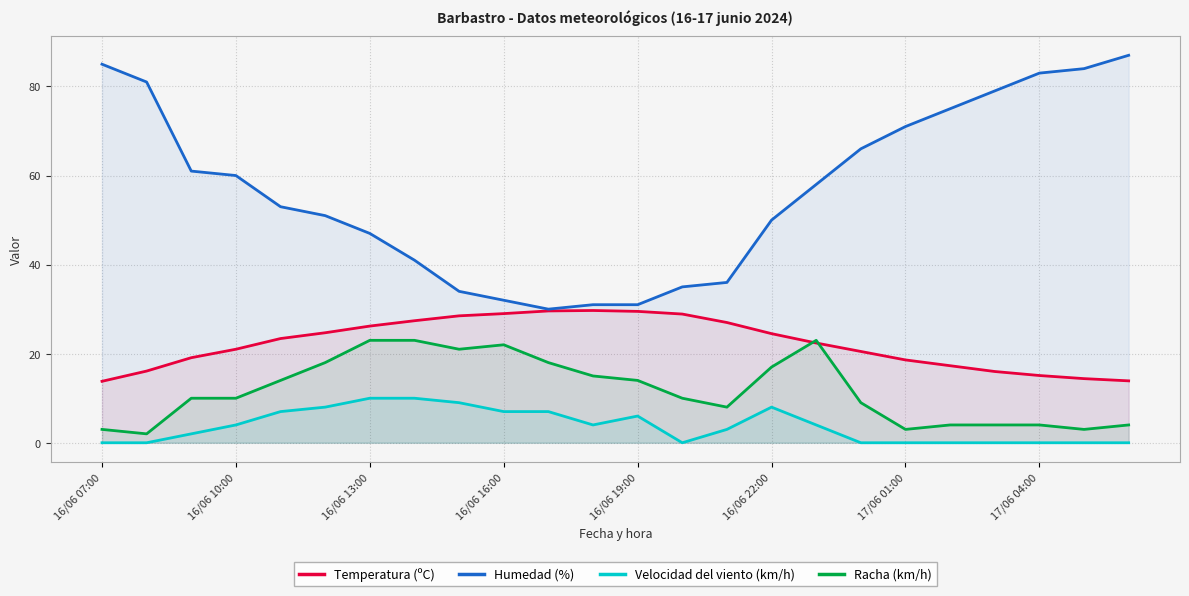

How many values in the Velocidad del viento (km/h) series are below 4?

12